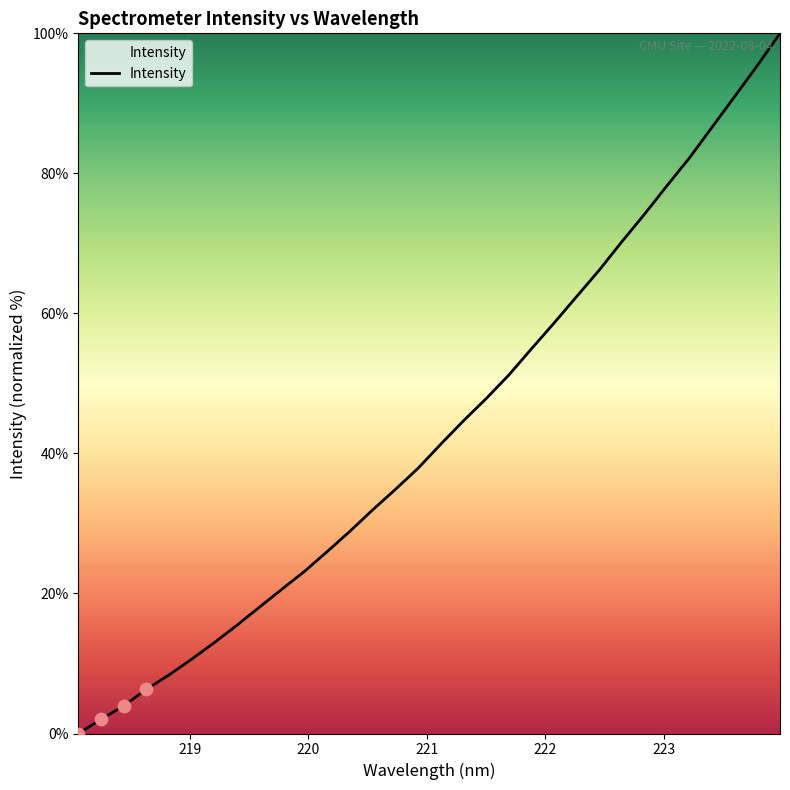

What is the difference between the maximum and minimum values?

100.0